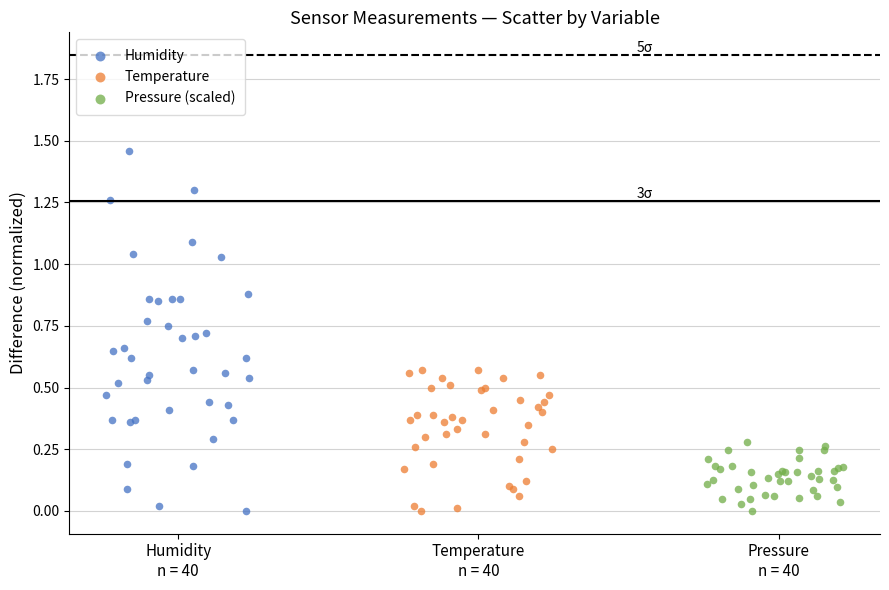

Which series has the largest Y range (max minus min)?

Humidity